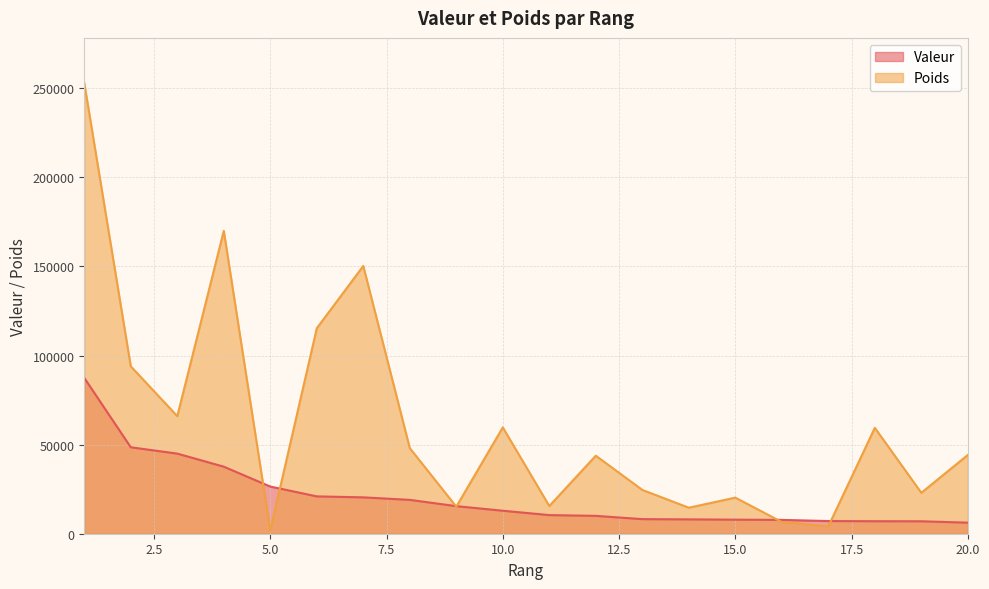

What is the total value across all series at 18?

66459.1